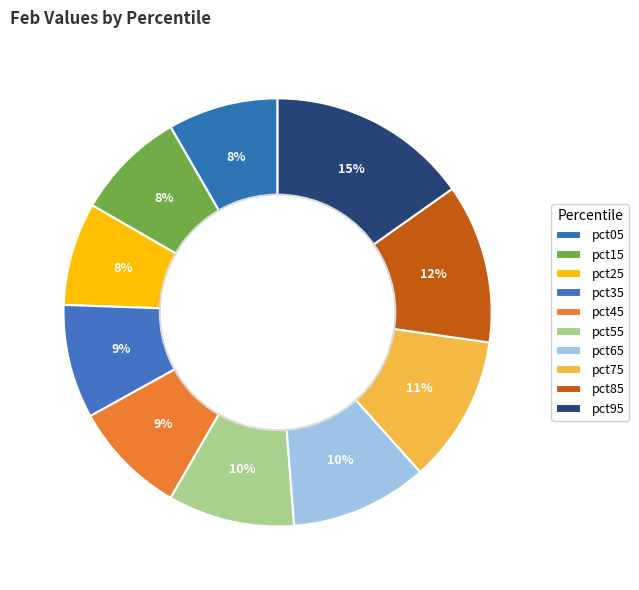

What portion of the pie excludes pct85?

88.0%